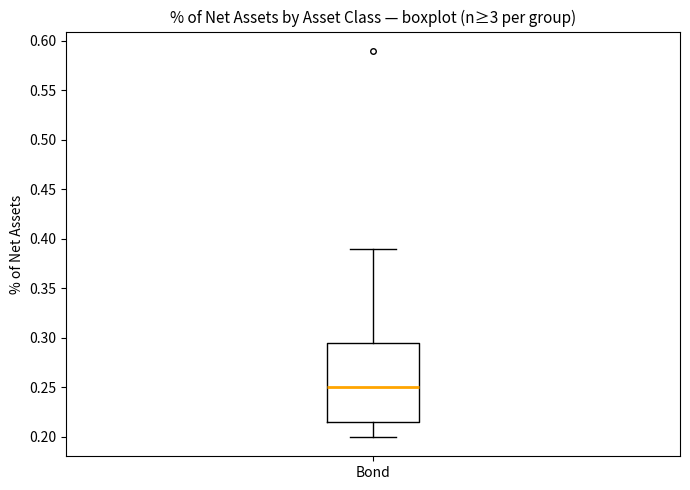

Transcribe this box plot: give where the median line is, the range the box spans, and where the two whiskers end, as read against the y-axis. The values are not printed on the chart, so give them approximately, as read against the axis.

median 0.250, box 0.215 to 0.295, whiskers 0.200 to 0.390